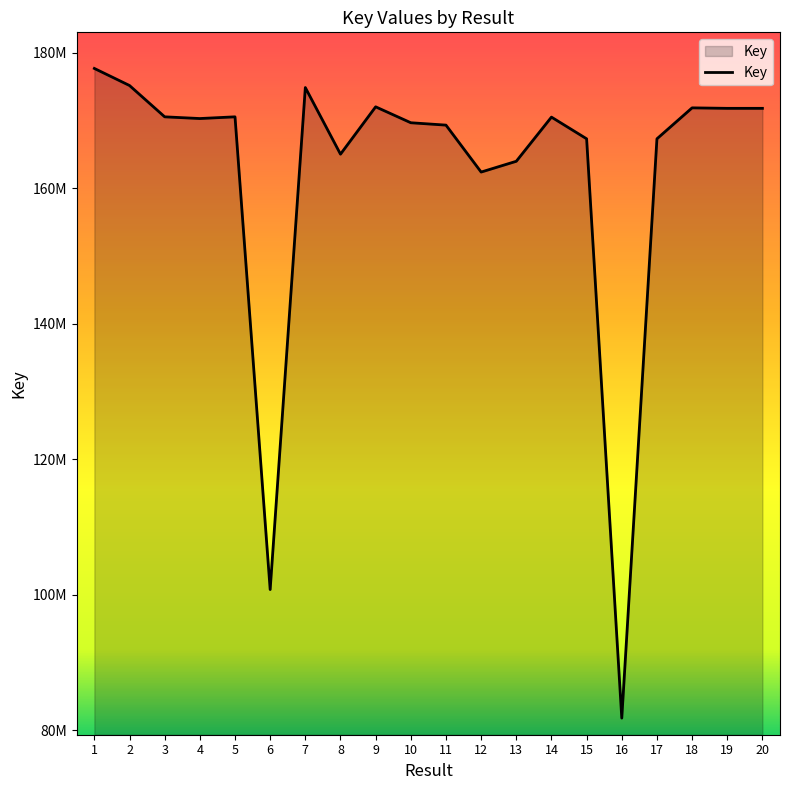

How many interior local valleys (lower than both neighbors) does the data have?

6